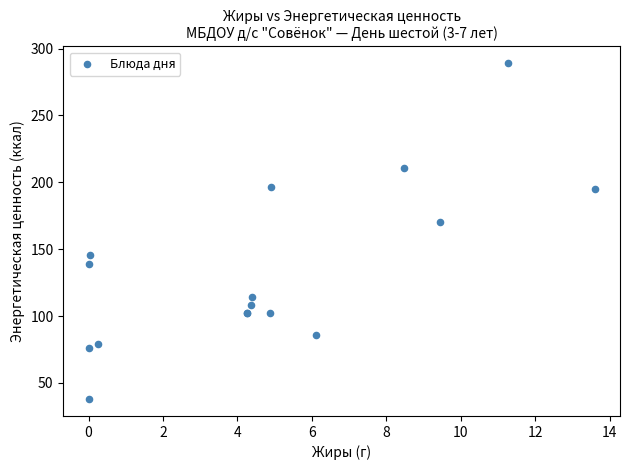

What Y value in the scatter plot is closest to 163?

170.0